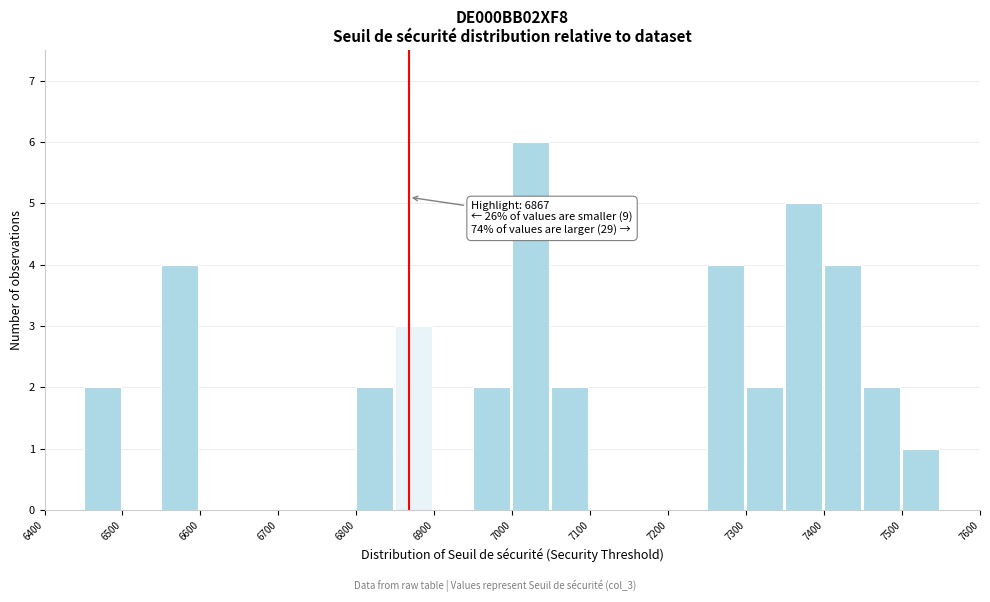

Which range on the x-axis has the tallest bar?

7000 to 7050